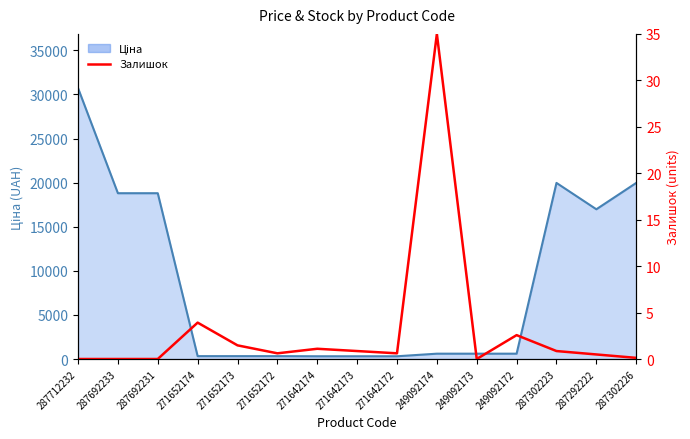

Where is the first local maximum for Залишок?

271652174